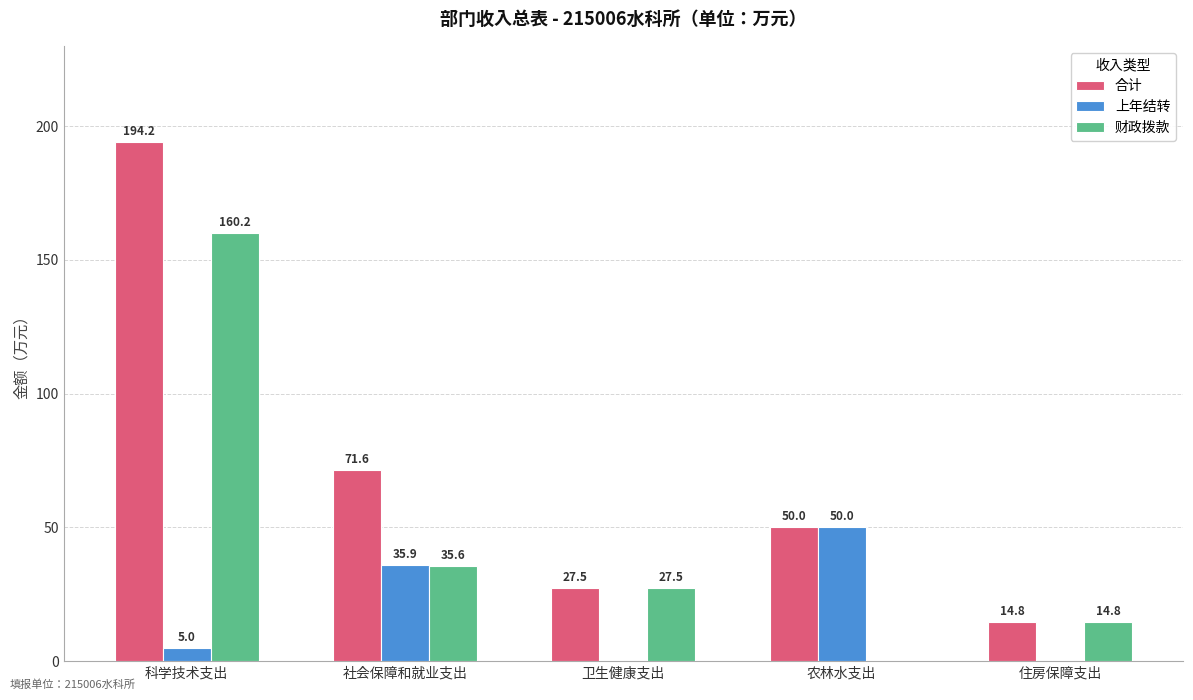

True or false: 财政拨款 has a value of 26.4 at 住房保障支出.

False